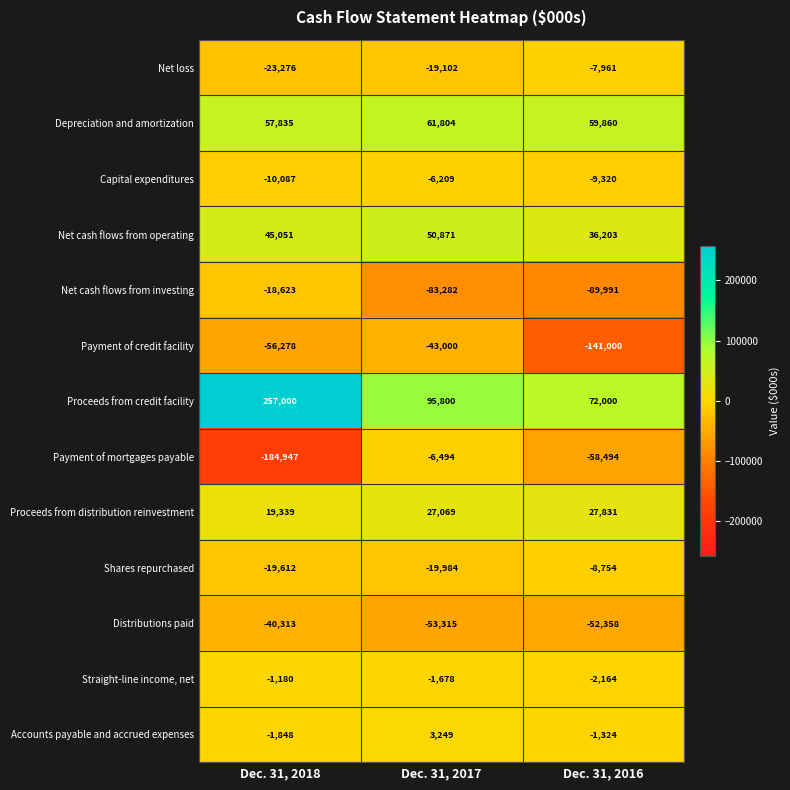

Which series has the largest range (max minus min)?

Proceeds from credit facility